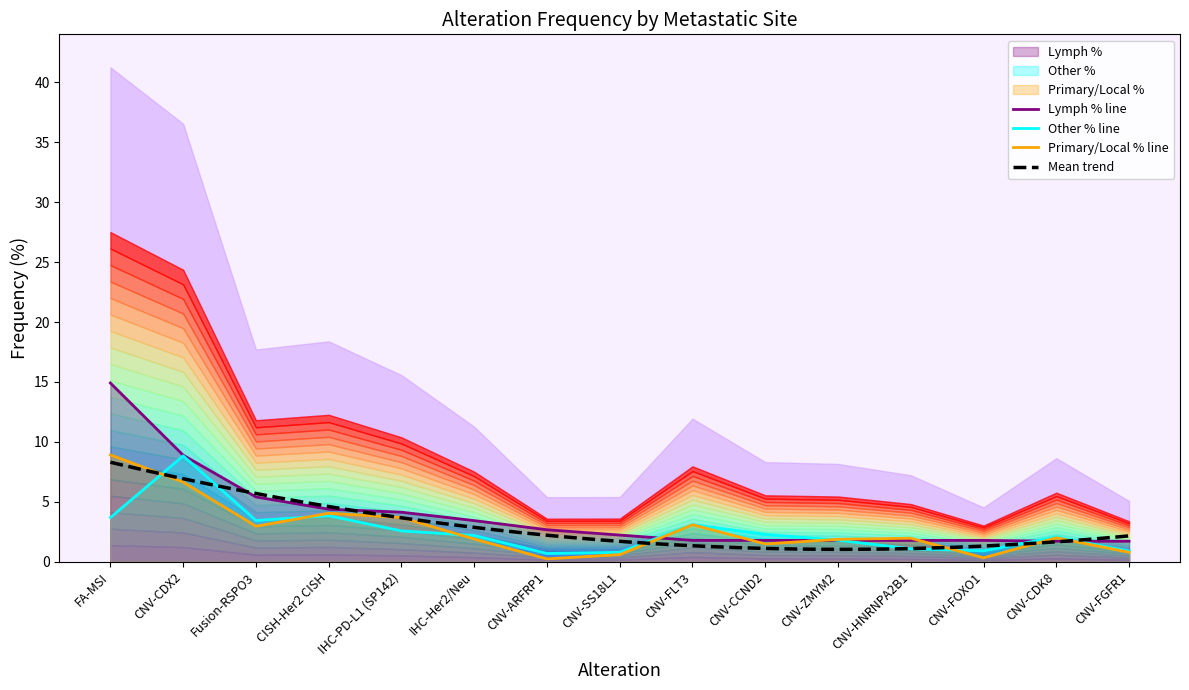

Count the number of data series in this chart.

3